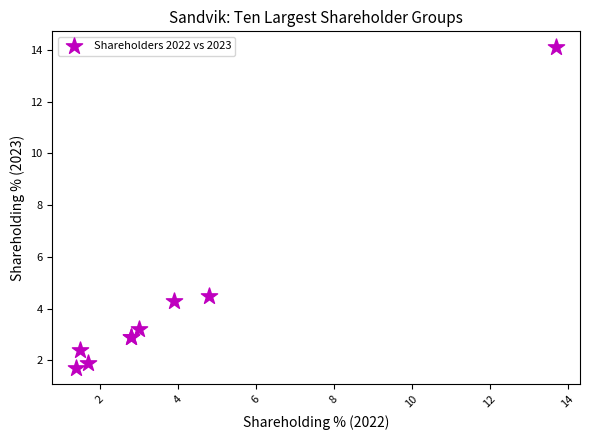

What Y value in the scatter plot is closest to 7?

4.5